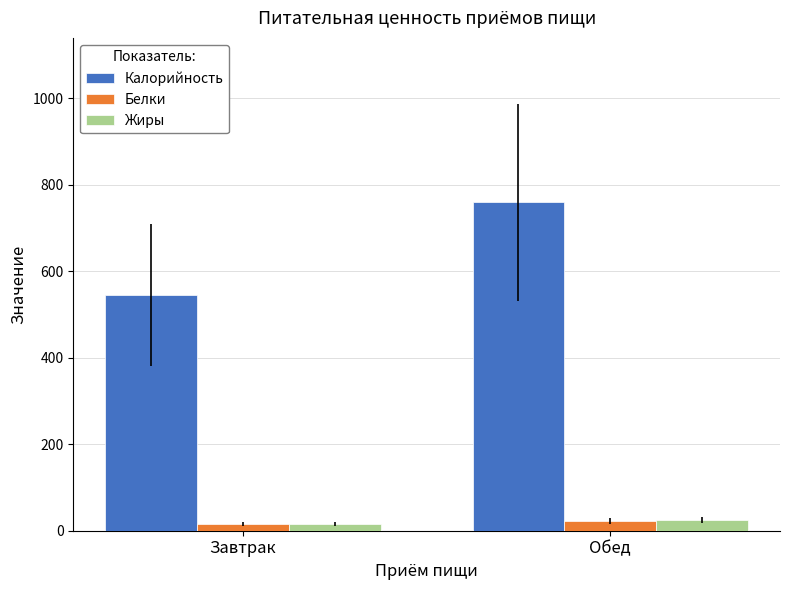

List the labels in order of Калорийность value, largest first.

Обед, Завтрак